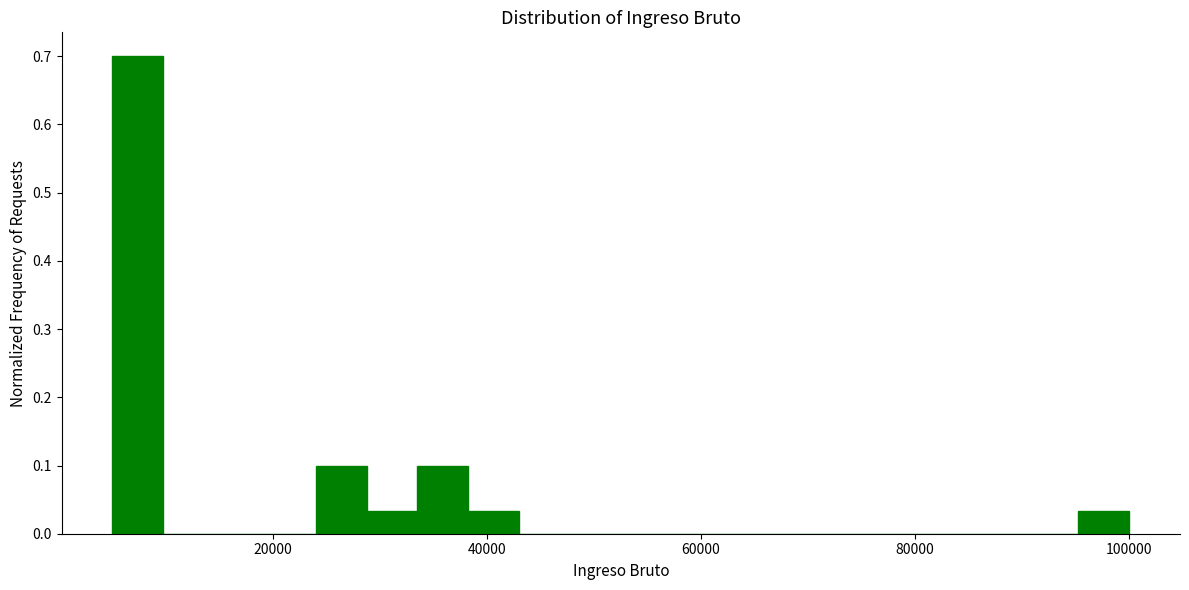

Read against the x-axis, roughly where is the centre of the tallest bar?

8000